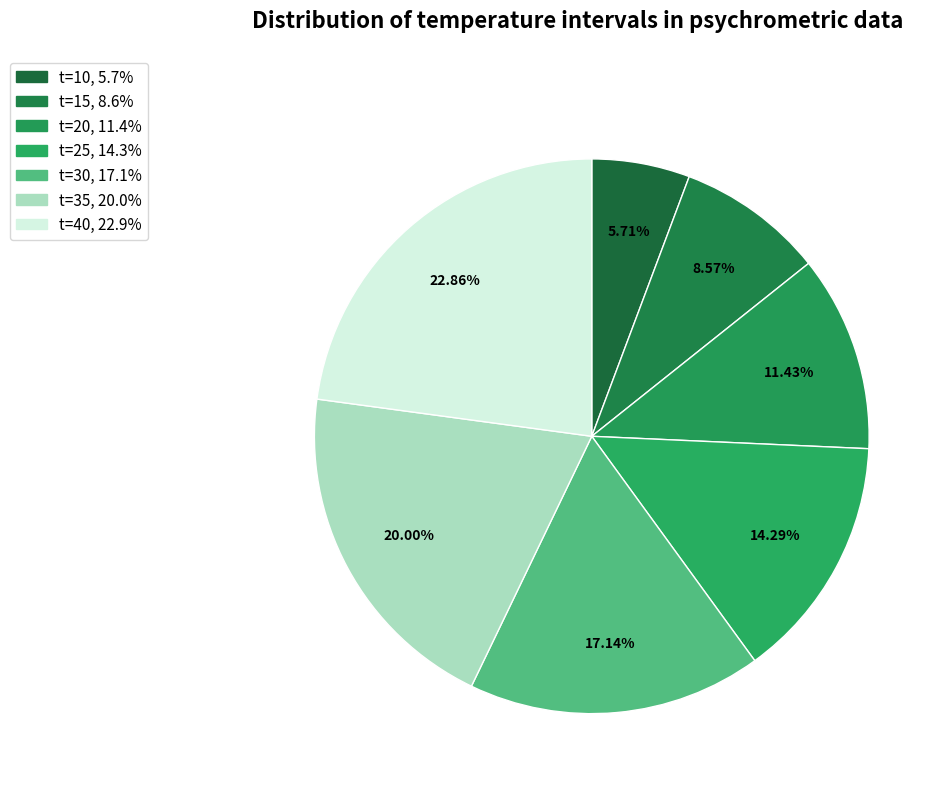

How many slices are in this pie chart?

7